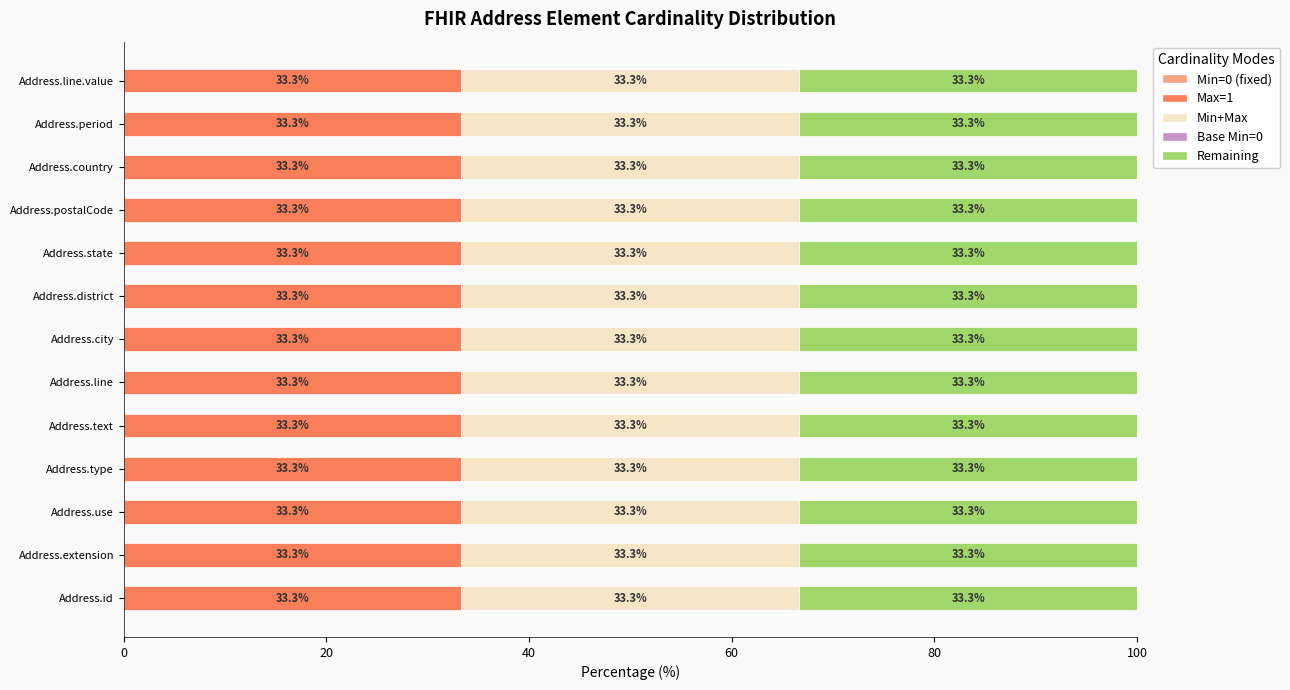

True or false: Base Min has a value of 0 at Address.state.

True